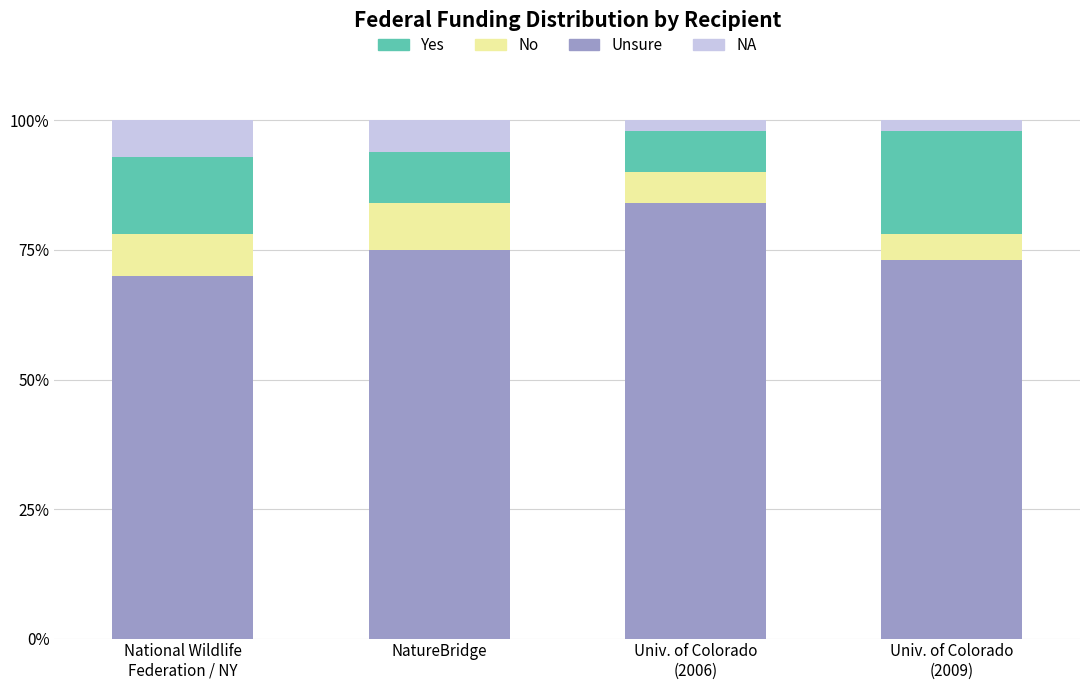

What is the difference between the maximum and minimum values in the Unsure series?

0.1